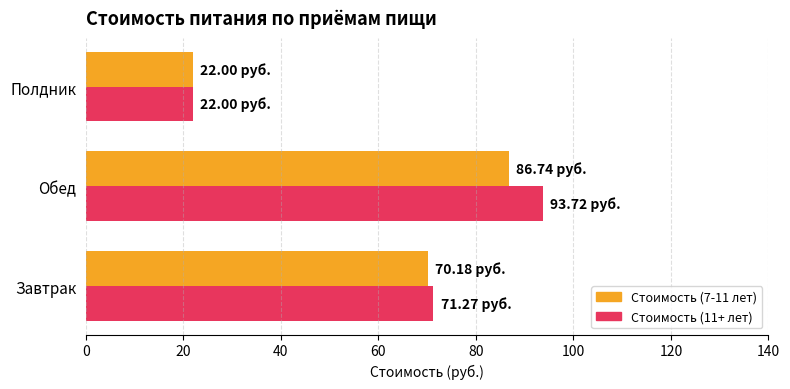

Between Завтрак and Полдник, which series saw the biggest shift?

Стоимость (11+ лет)